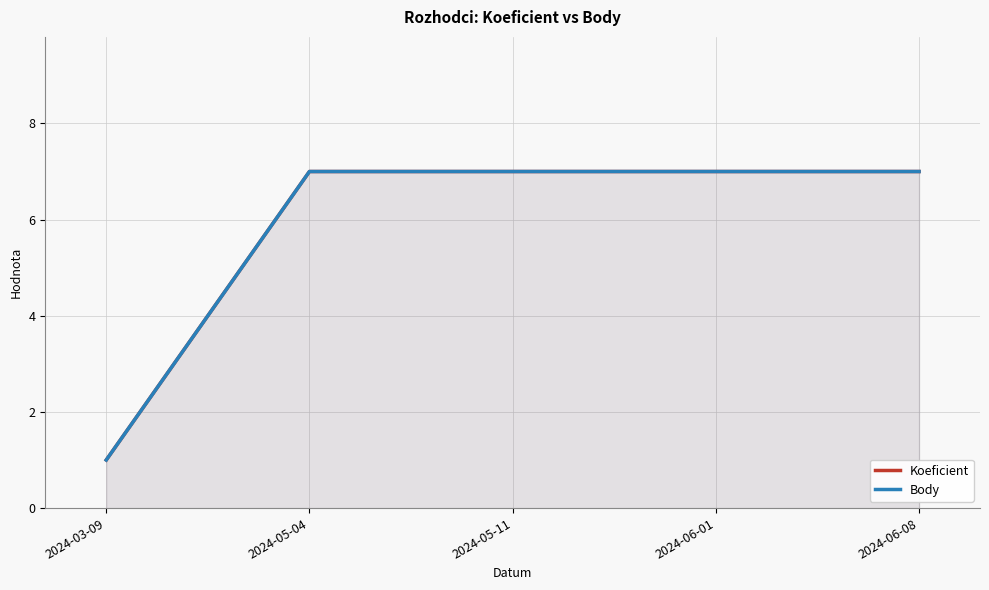

True or false: Koeficient and Body intersect in this chart.

False